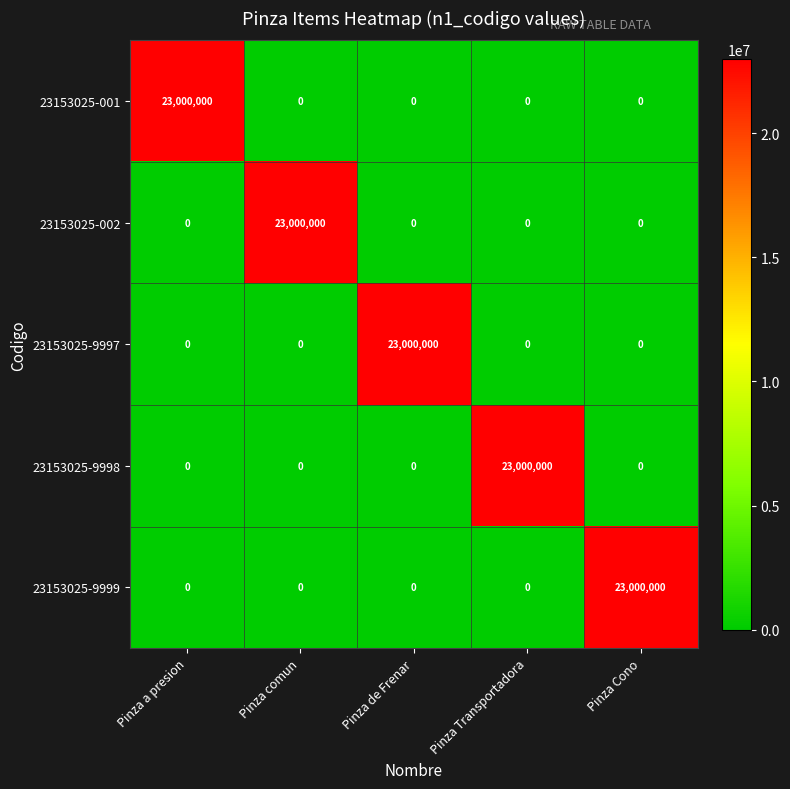

Reading right to left, extract all data points from this chart.

23153025-001: 0	0	0	0	23000000
23153025-002: 0	0	0	23000000	0
23153025-9997: 0	0	23000000	0	0
23153025-9998: 0	23000000	0	0	0
23153025-9999: 23000000	0	0	0	0